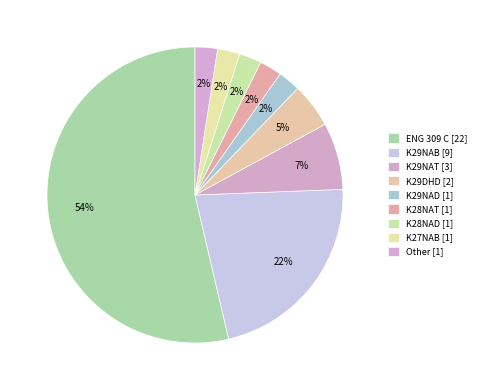

How many slices are in this pie chart?

9